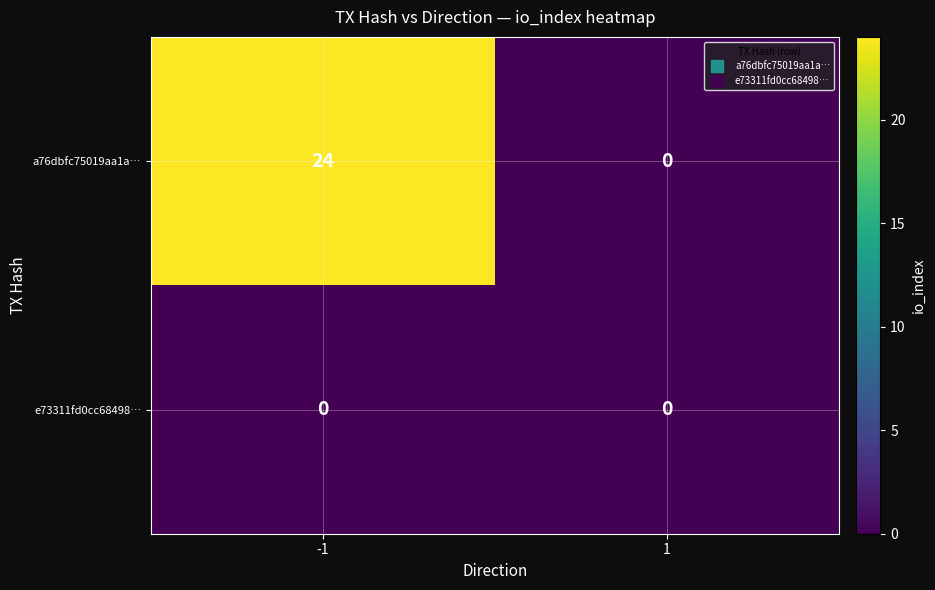

Which label corresponds to the largest value in the chart?

-1